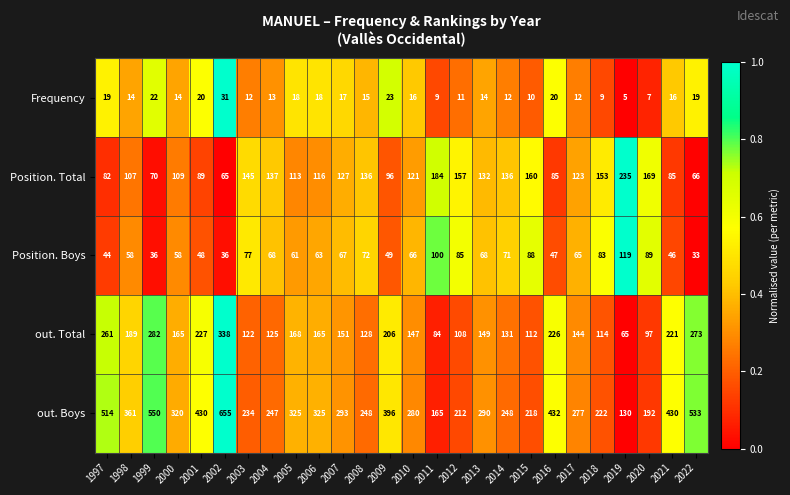

How many distinct data groups are displayed?

5